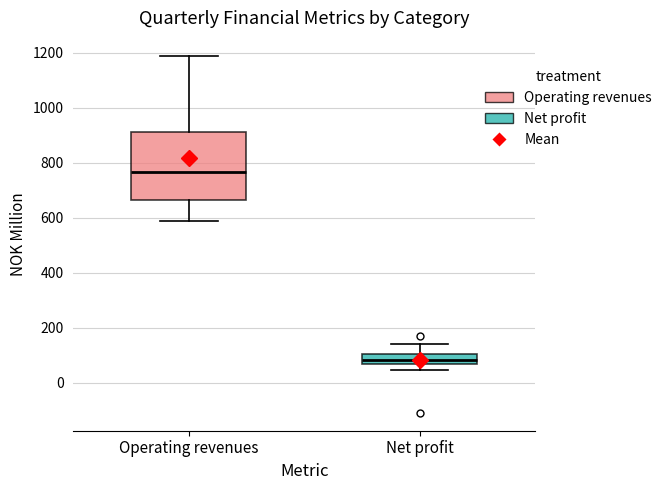

Reading left to right, transcribe this box plot: for each box, give where its median line is, the range the box spans, and where its two whiskers end, as read against the y-axis. The values are not printed on the chart, so give them approximately, as read against the axis.

Operating revenues: median 760, box 660 to 920, whiskers 580 to 1180
Net profit: median 80, box 60 to 100, whiskers 40 to 140